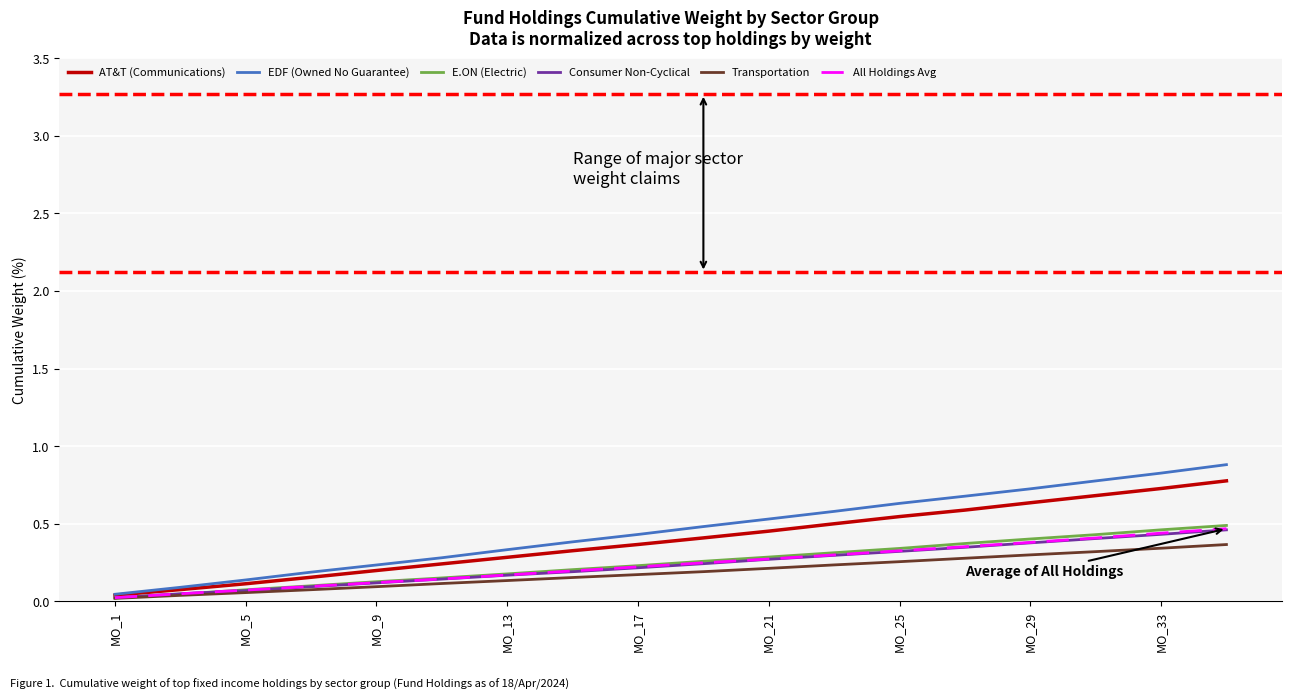

What are all the series names shown in the legend?

AT&T (Communications), EDF (Owned No Guarantee), E.ON (Electric), Consumer Non-Cyclical, Transportation, All Holdings Avg